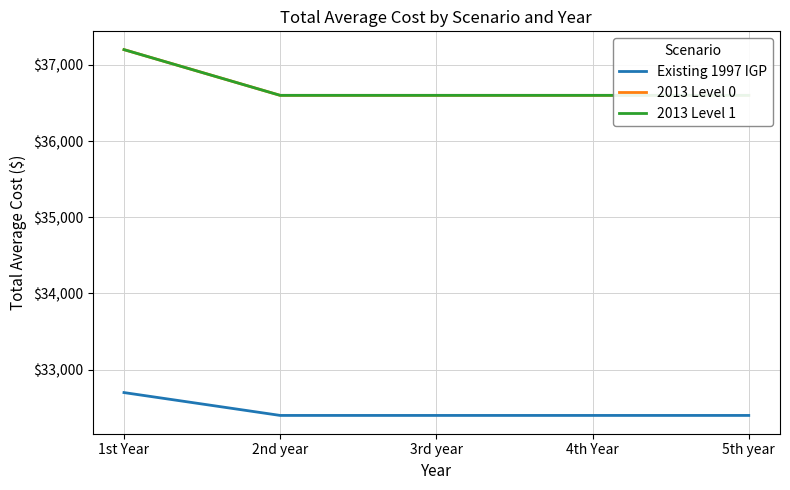

The Existing 1997 IGP series shows 54126 at 5th year. True or false?

False